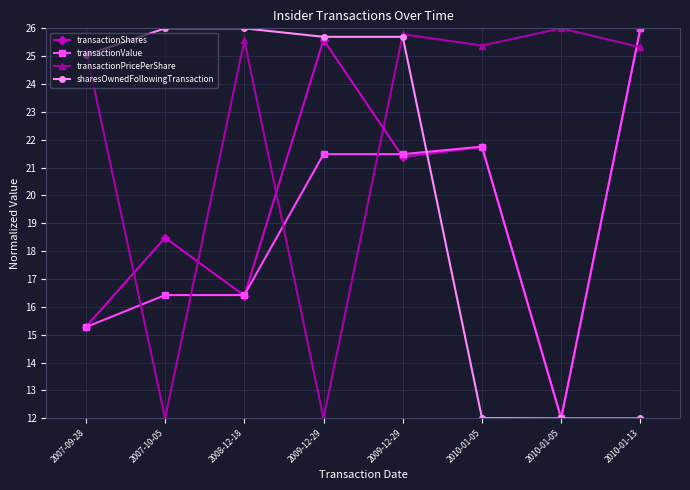

What is the spread (max minus min) of values at 2009-12-29?

13.7